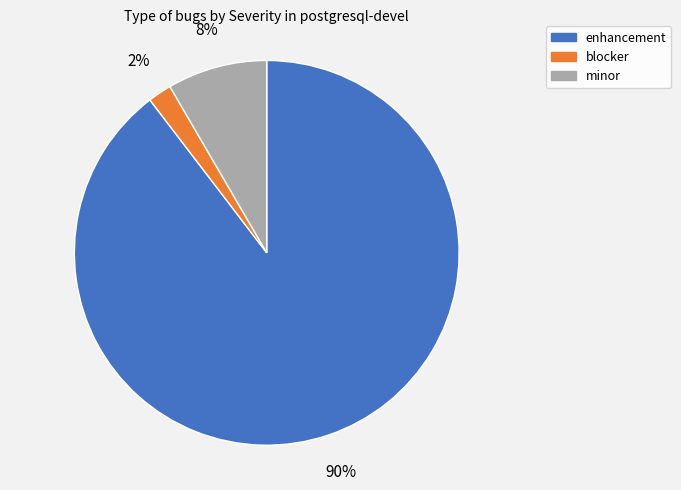

Which category has the biggest portion of the pie?

enhancement